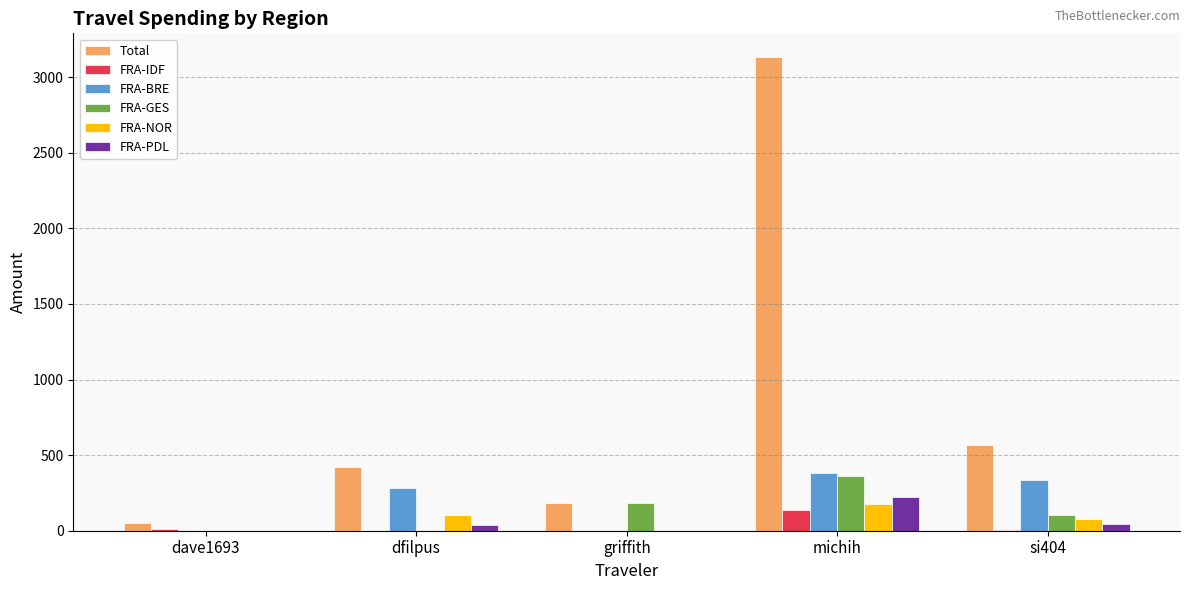

What is the greatest value displayed?

3133.2